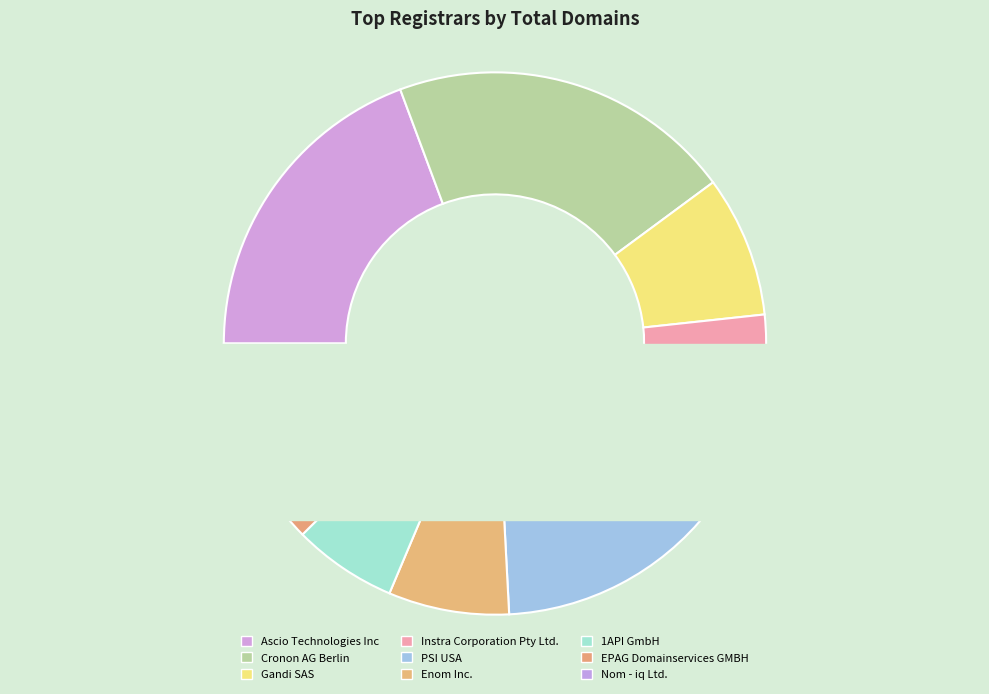

To the nearest percent, what portion does PSI USA represent?

14%